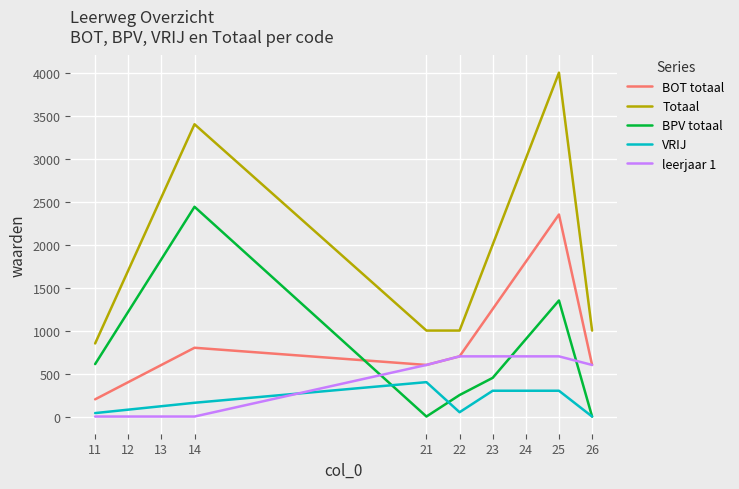

Does the chart display data point markers on the line(s)?

No